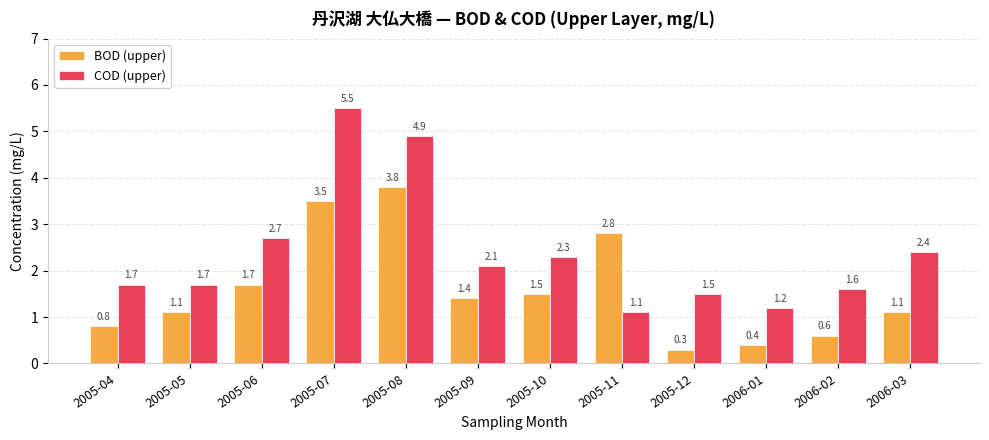

Where is COD (upper) nearest to the value 3?

2005-06